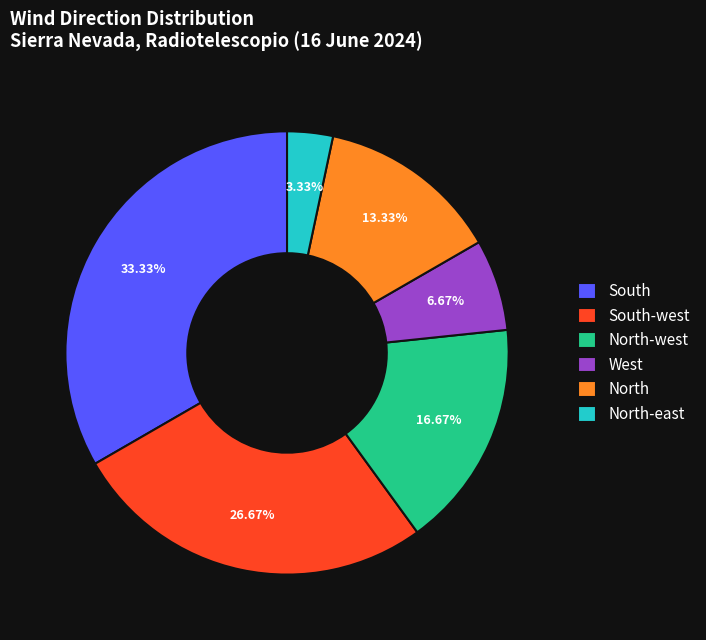

To the nearest percent, what percentage of the pie is West?

7%